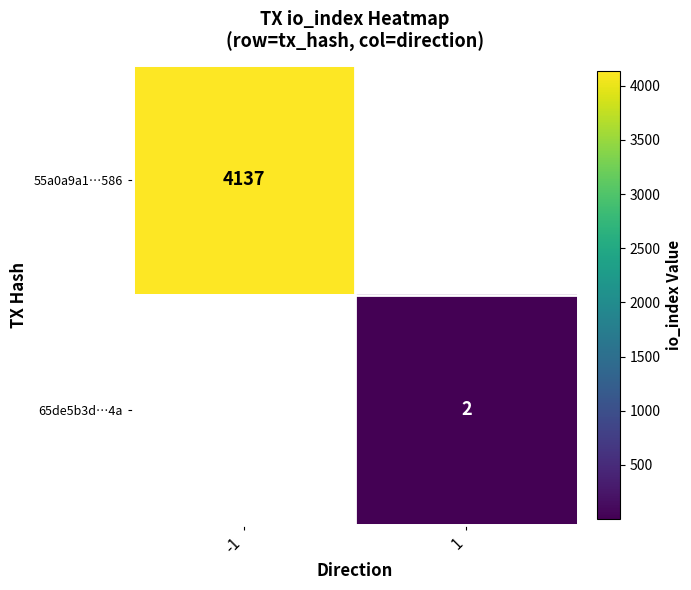

How many distinct data groups are displayed?

2